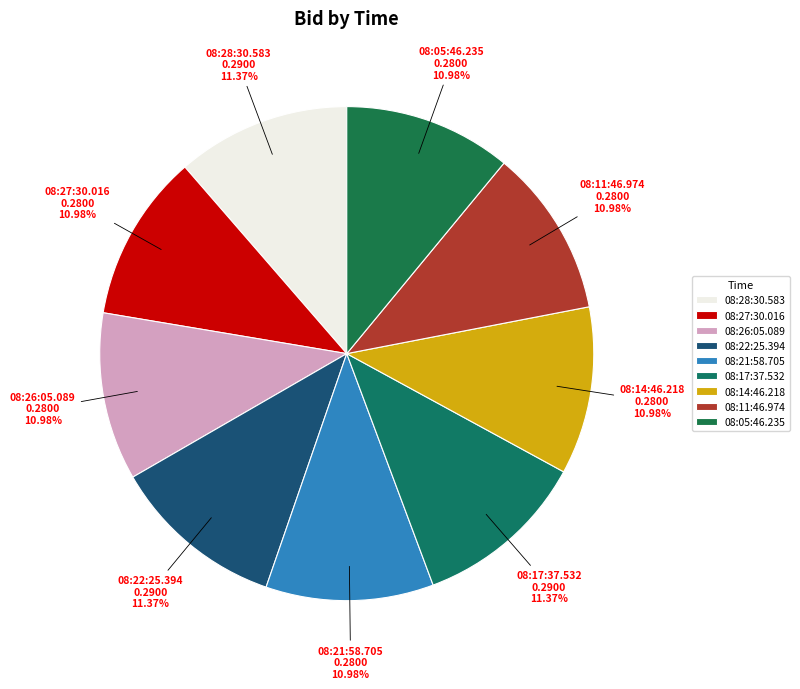

What is the largest slice in the pie chart?

08:28:30.583